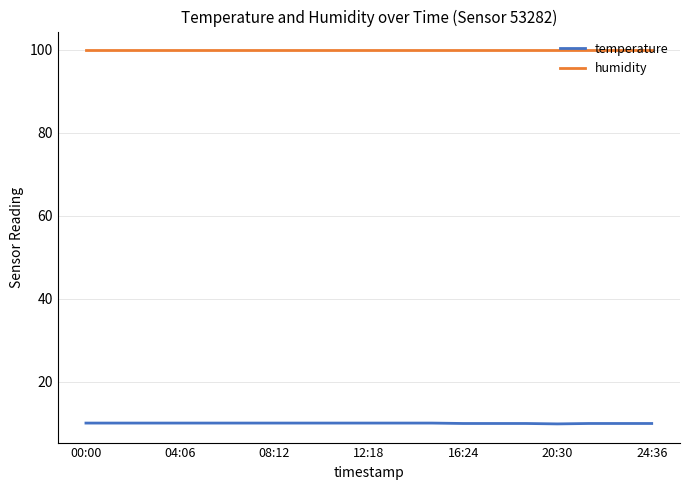

Which series has the largest total across all categories?

humidity